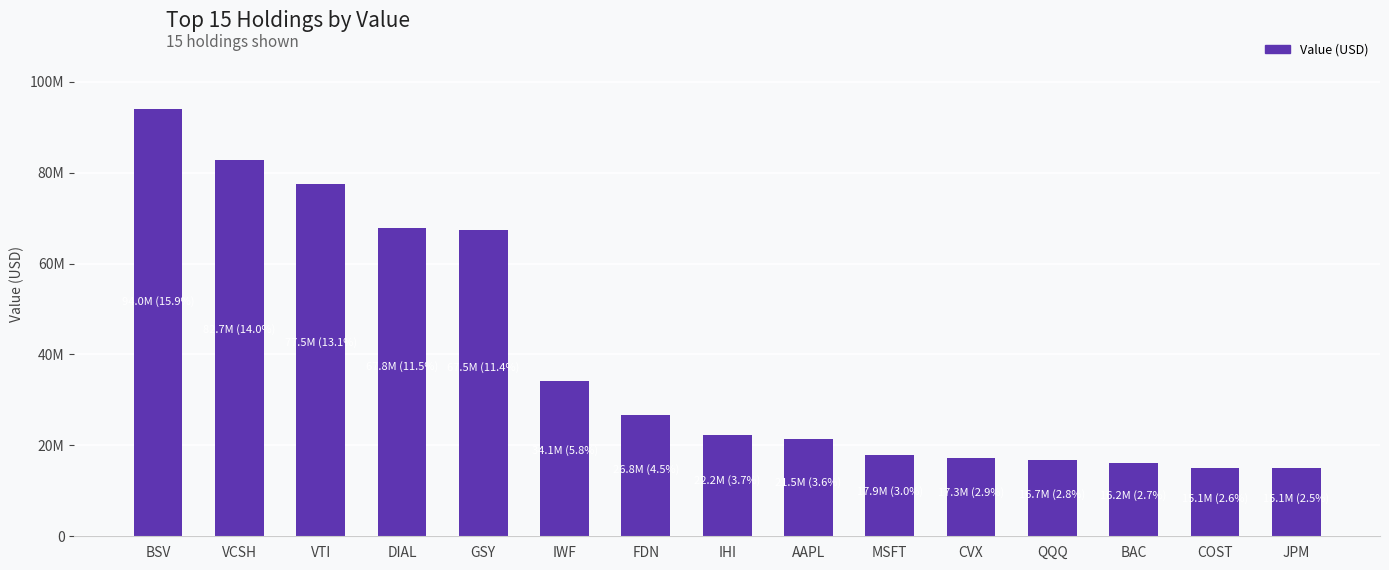

Rank the categories by value from highest to lowest.

BSV, VCSH, VTI, DIAL, GSY, IWF, FDN, IHI, AAPL, MSFT, CVX, QQQ, BAC, COST, JPM